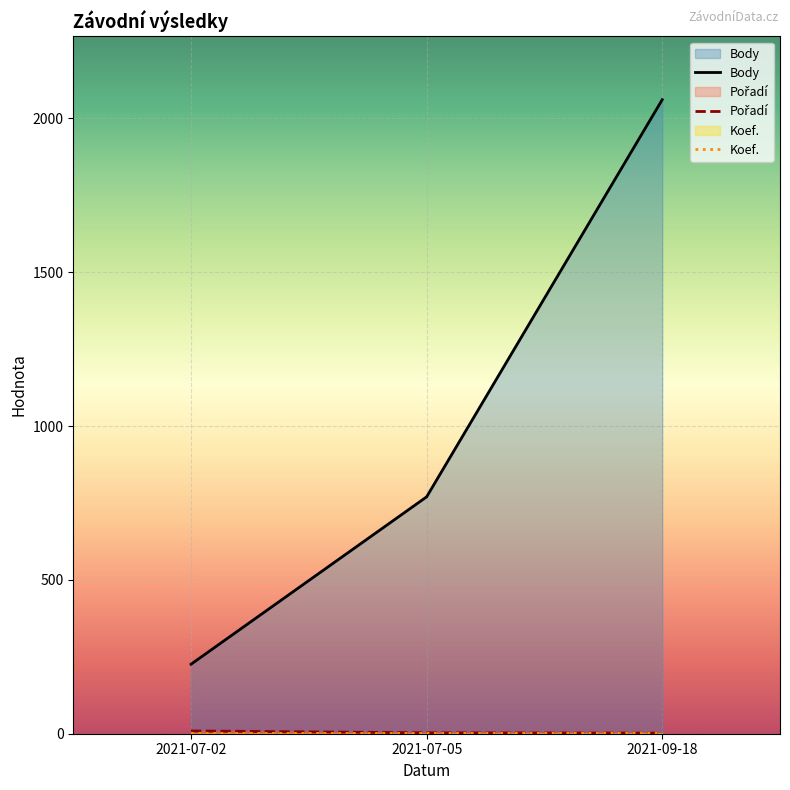

What is the label of the 2nd point from the right?

2021-07-05